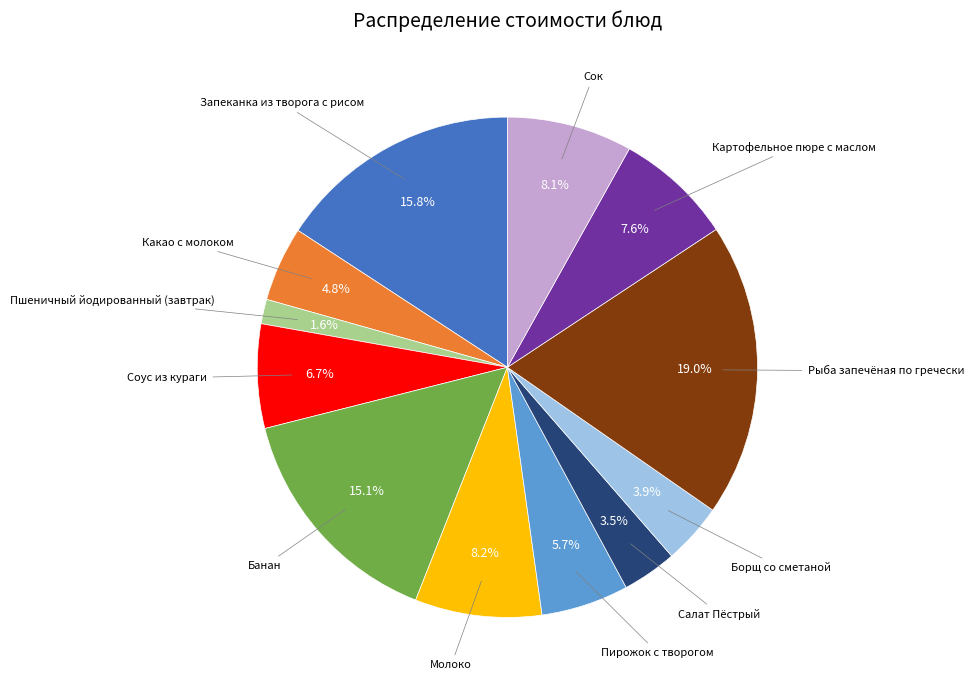

Does any single category account for the majority?

No